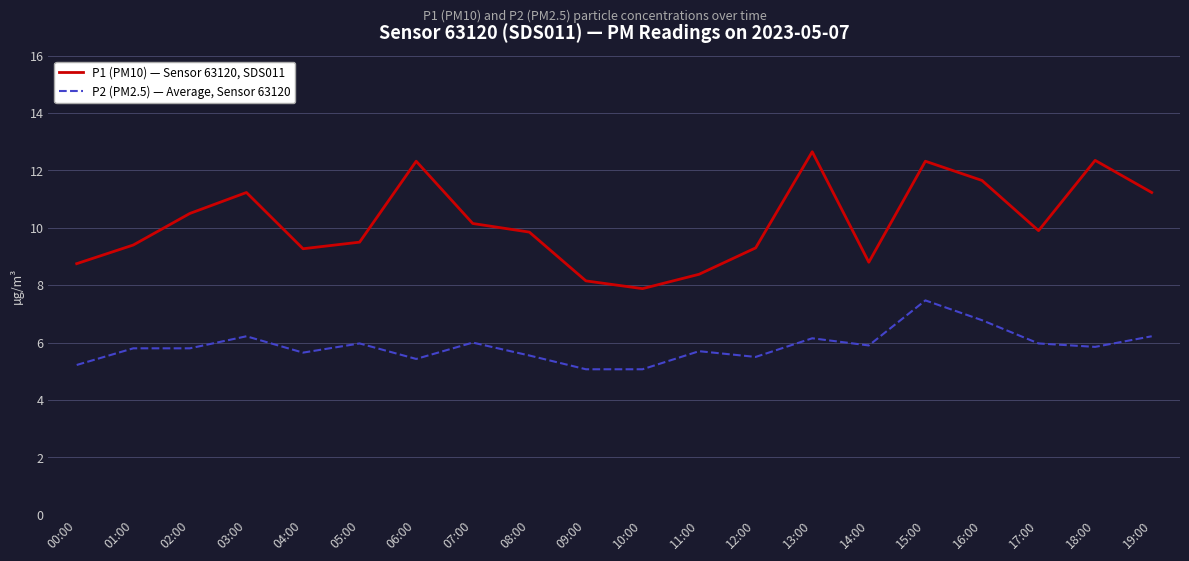

What is the highest value of the P2 (PM2.5) — Average, Sensor 63120 series?

7.5